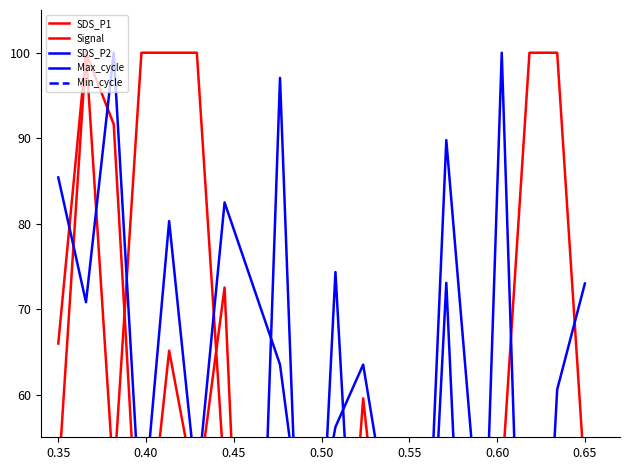

True or false: Signal has a value of 68.9 at 9.

False